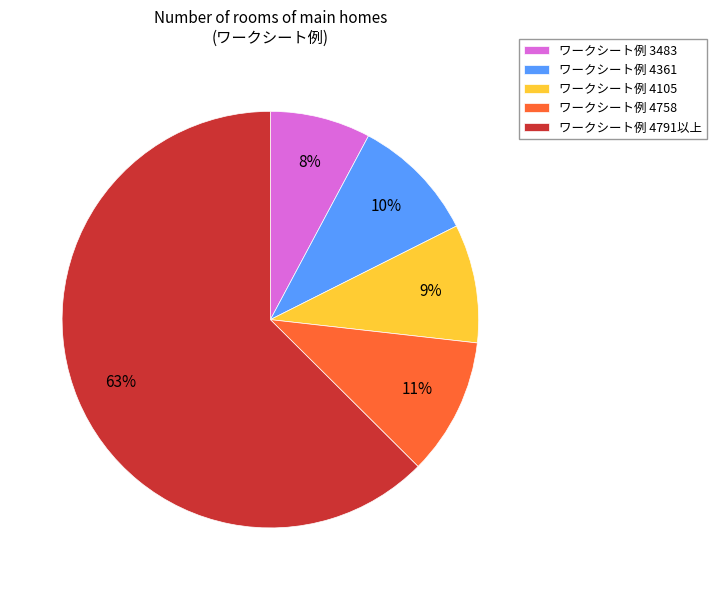

How many slices are in this pie chart?

5